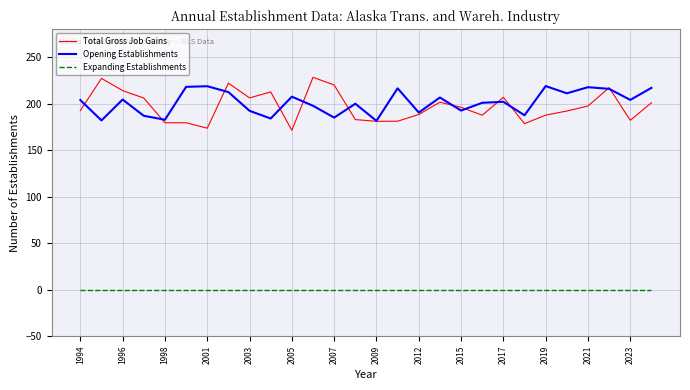

Which series has the largest range (max minus min)?

Total Gross Job Gains